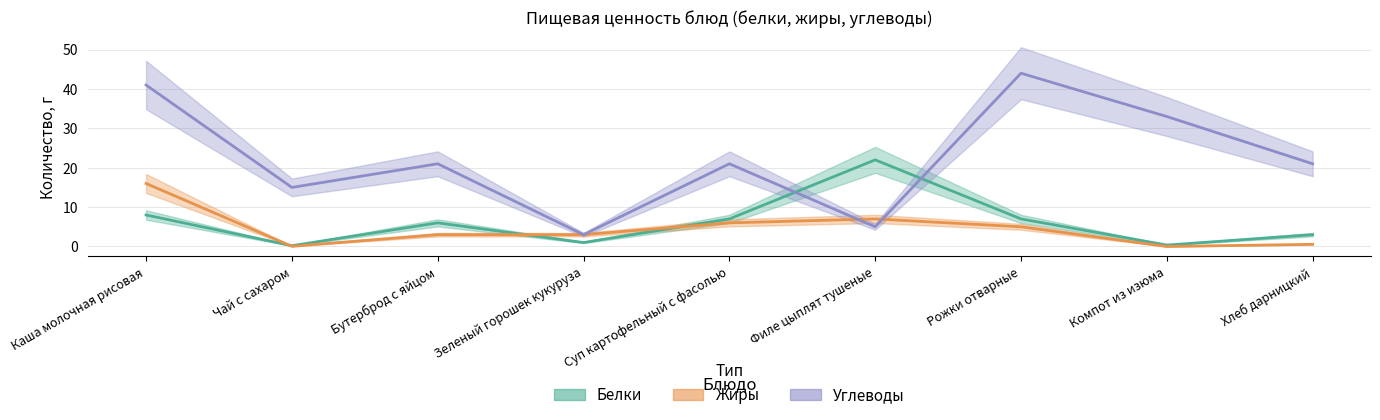

What is the difference between the maximum and minimum values in the Жиры series?

16.0